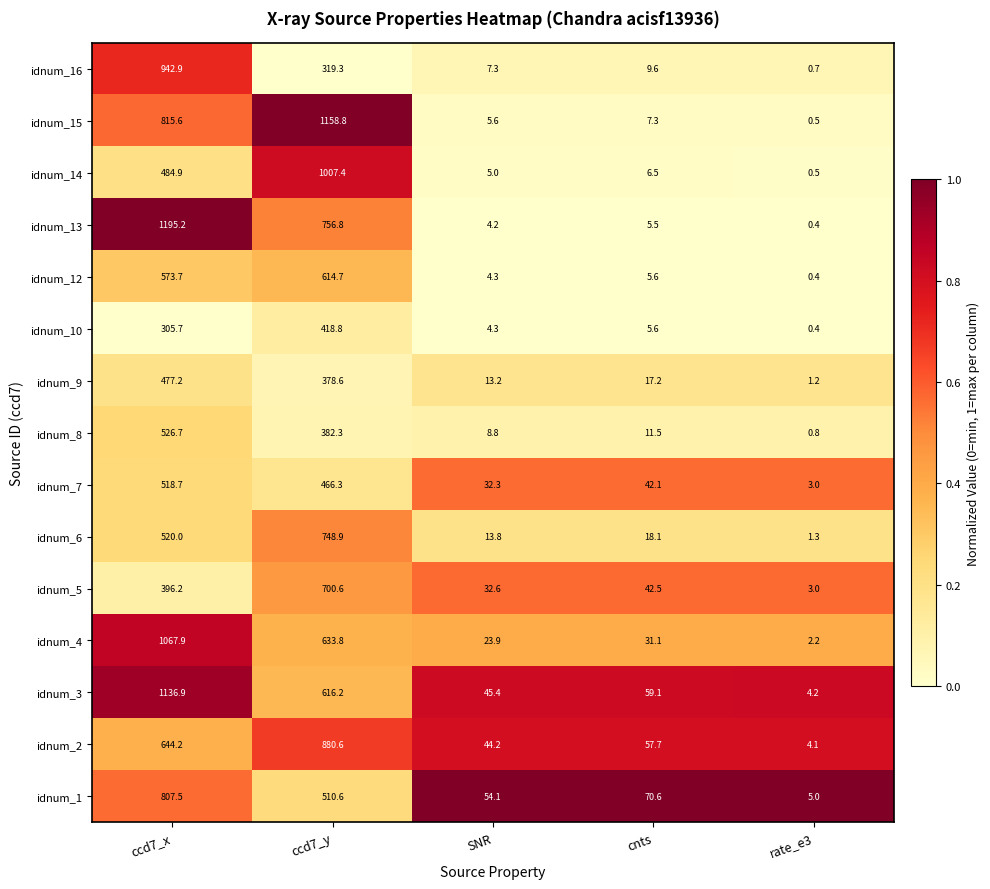

Count the number of categories in the chart.

5